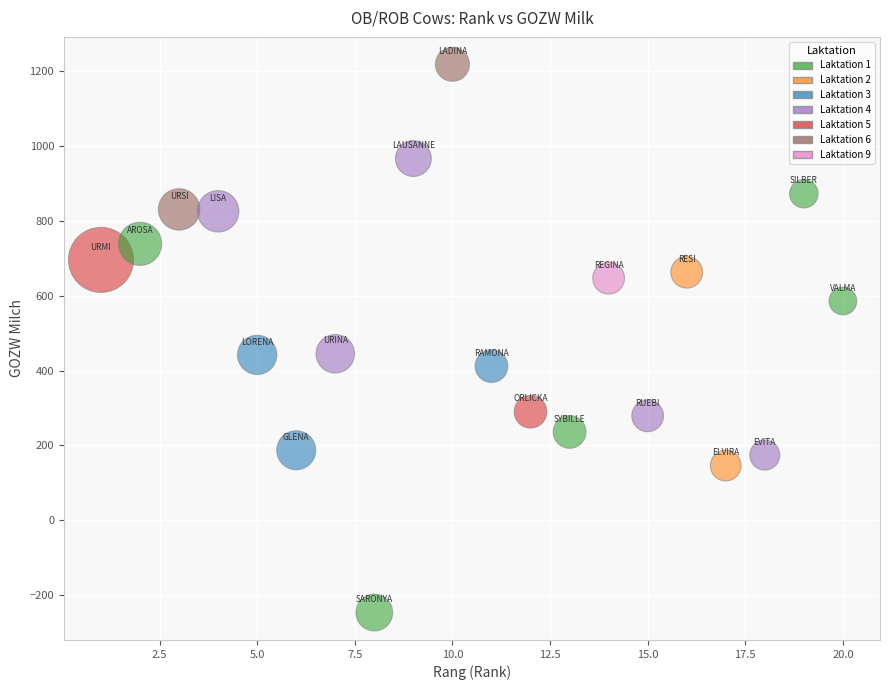

What is the range of Y values (max minus min)?

1466